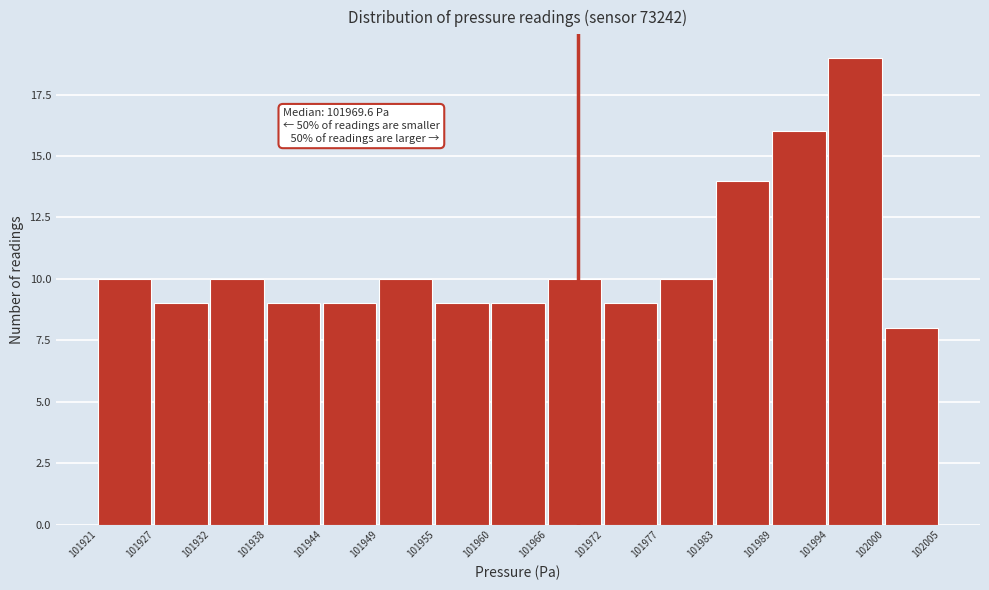

Reading left to right, list all the values displayed in this chart.

101921=10	101927=9	101932=10	101938=9	101944=9	101949=10	101955=9	101960=9	101966=10	101972=9	101977=10	101983=14	101989=16	101994=19	102000=8